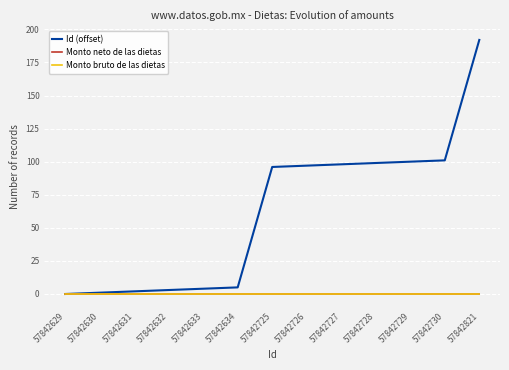

True or false: Id (offset) and Monto bruto de las dietas intersect in this chart.

False